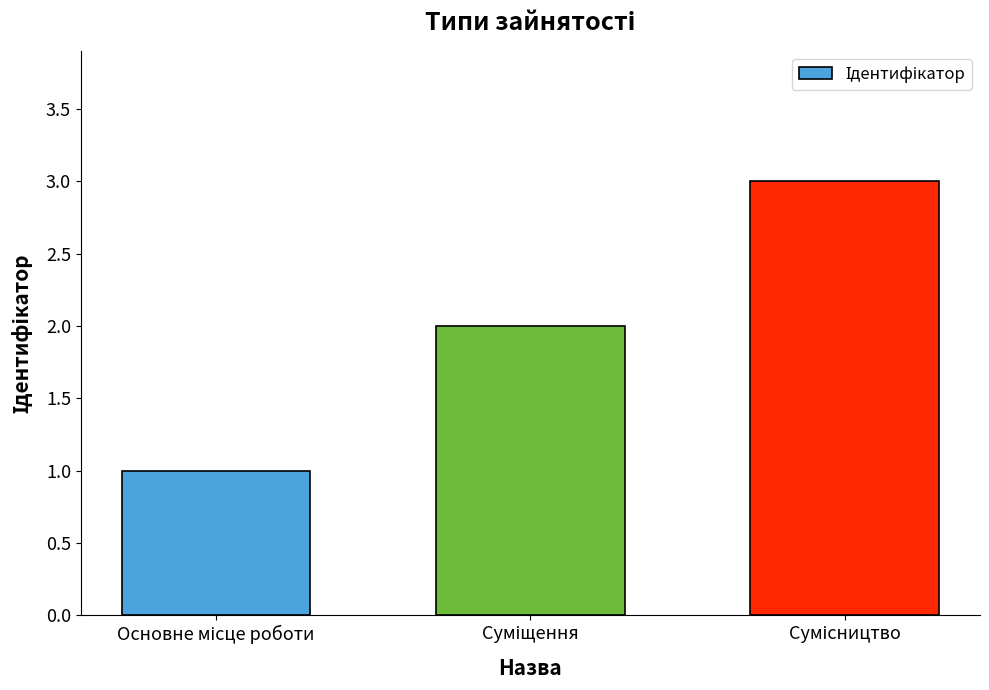

What is the greatest value displayed?

3